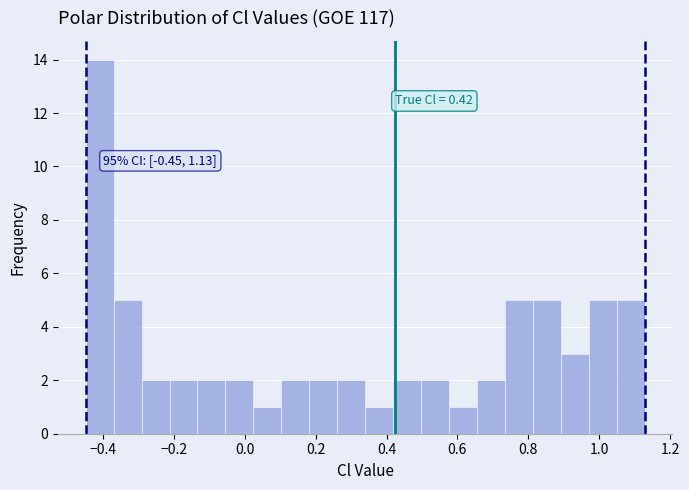

Read against the x-axis, roughly where is the centre of the tallest bar?

-0.40